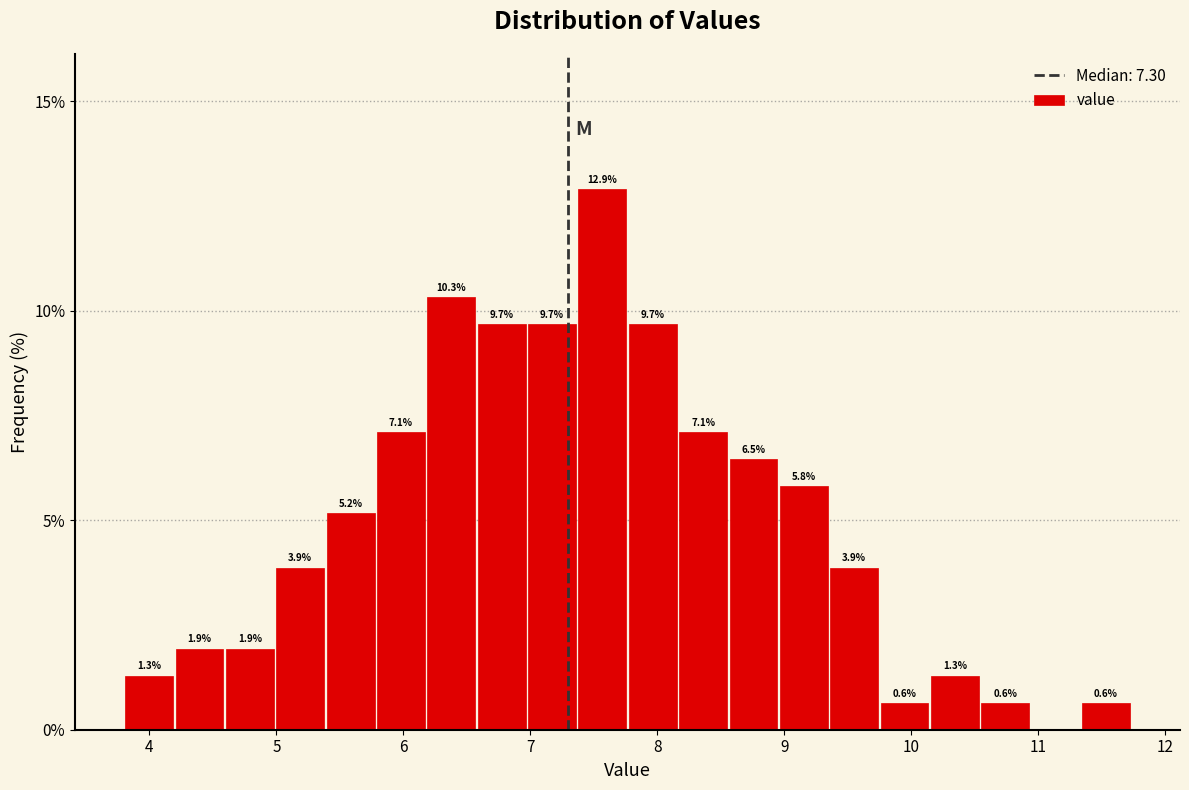

Around what value on the x-axis is the tallest bar? Give the approximate position of its centre, as read against the axis.

7.6